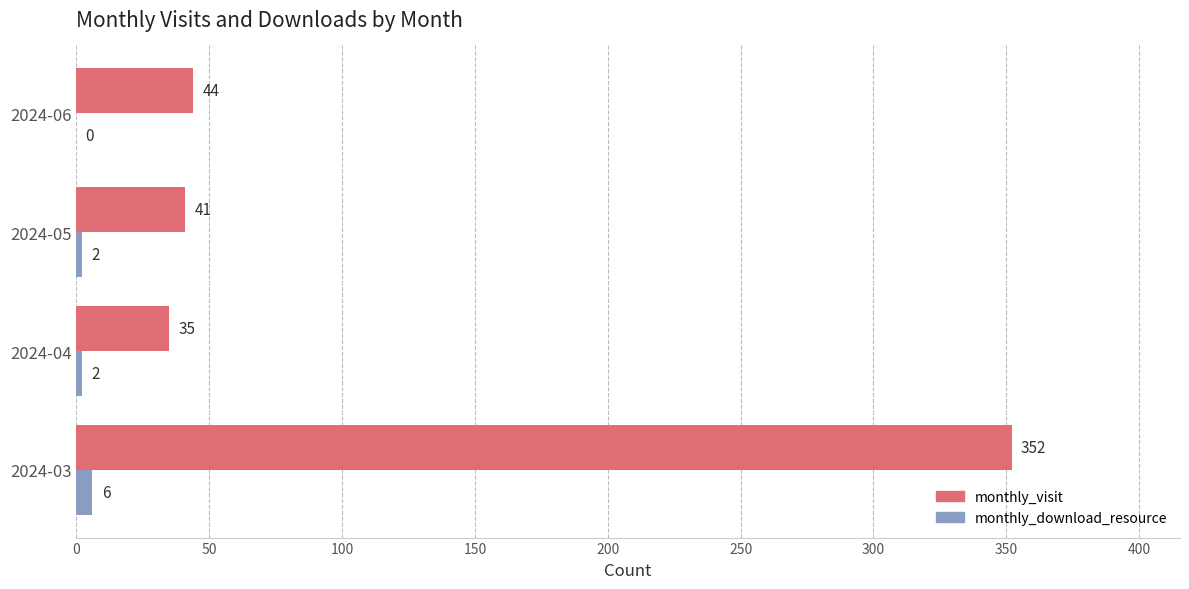

At which category does the chart reach its peak across all series?

2024-03